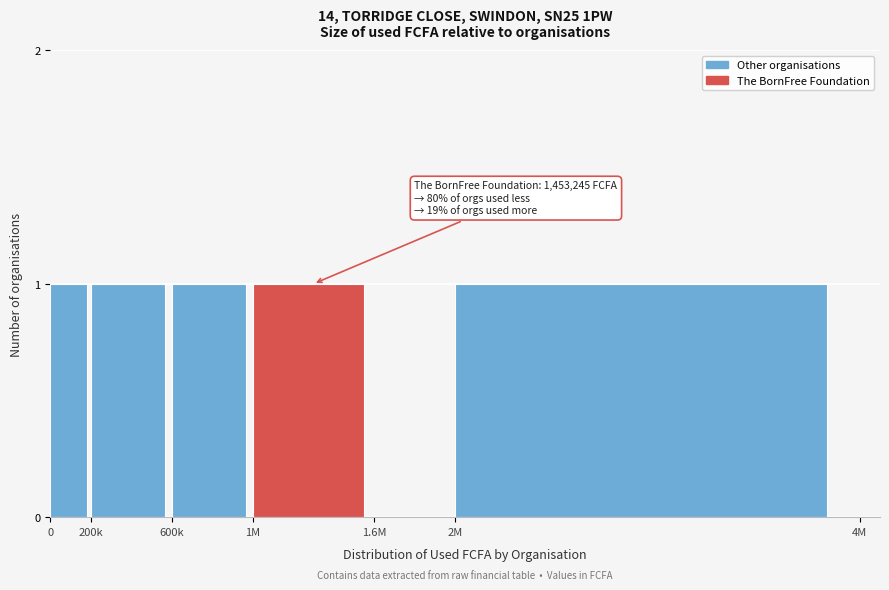

Reading left to right, list all the values displayed in this chart.

0=1	200k=1	600k=1	1M=1	1.6M=0	2M=1